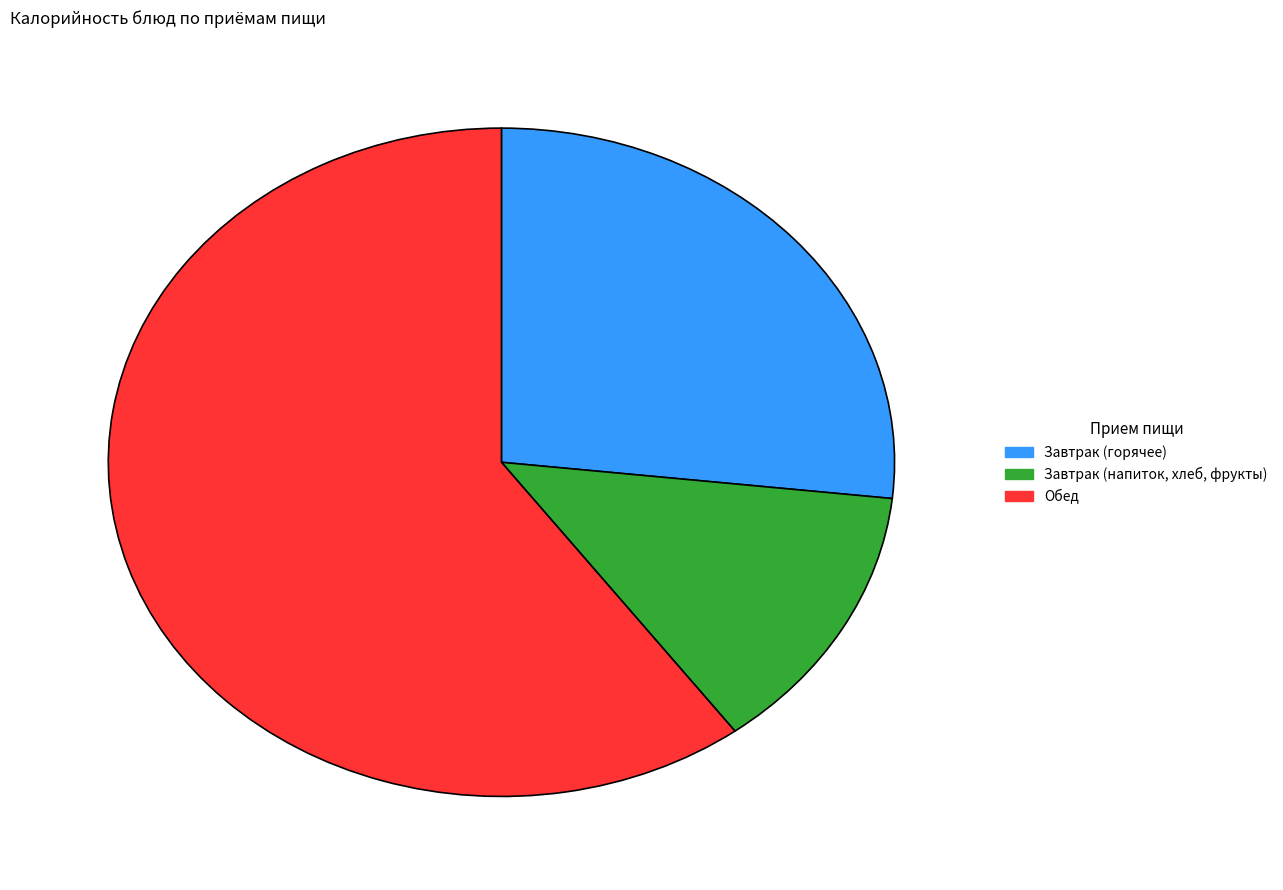

Does Завтрак (горячее) represent more than half of the total?

No